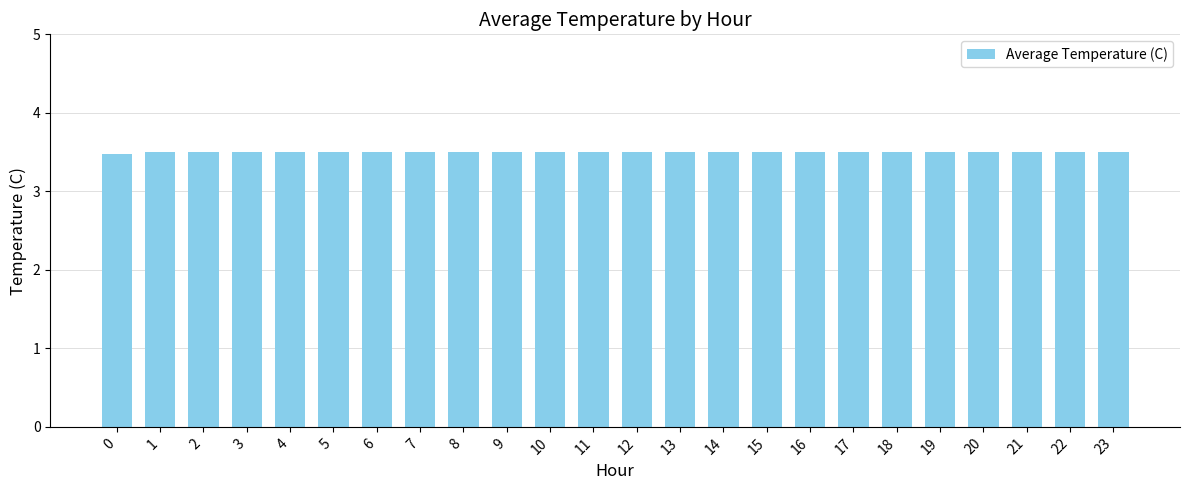

Read the value at 9.

3.5